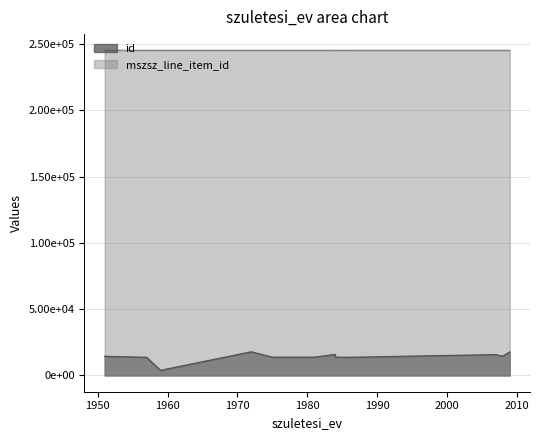

What are all the series names shown in the legend?

id, mszsz_line_item_id